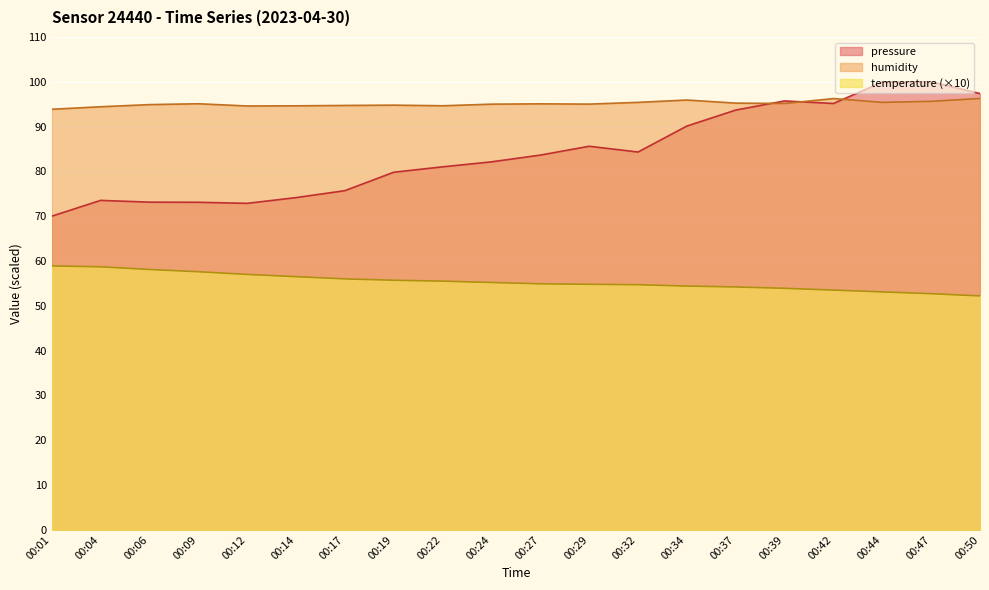

What is the maximum value for pressure_norm?

100.0